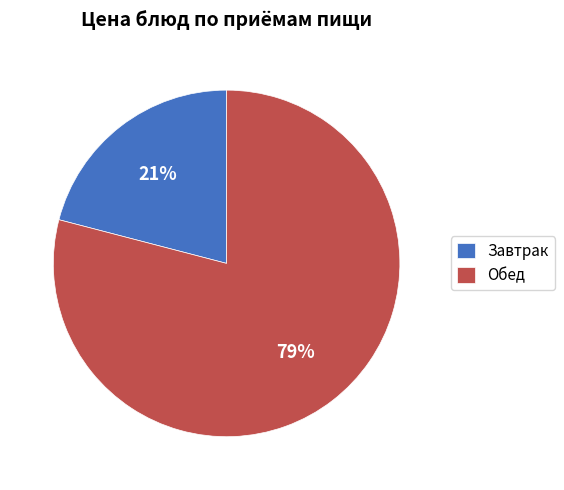

Is there a majority slice in this chart?

Yes